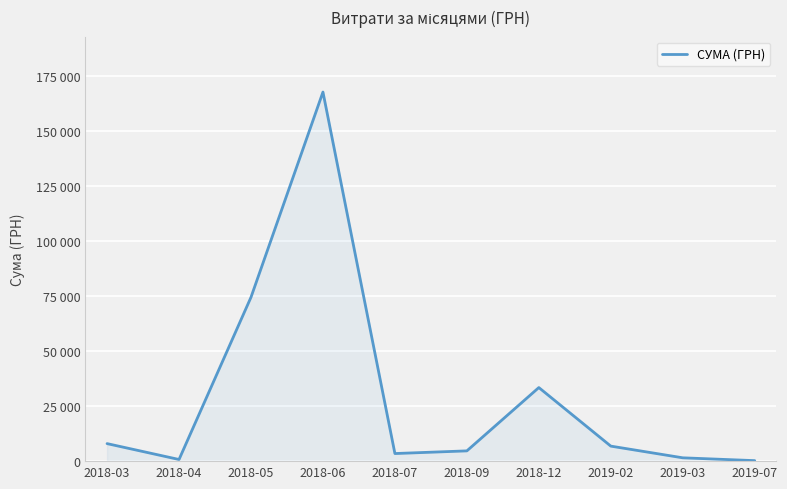

What is the minimum value shown in the chart?

228.5